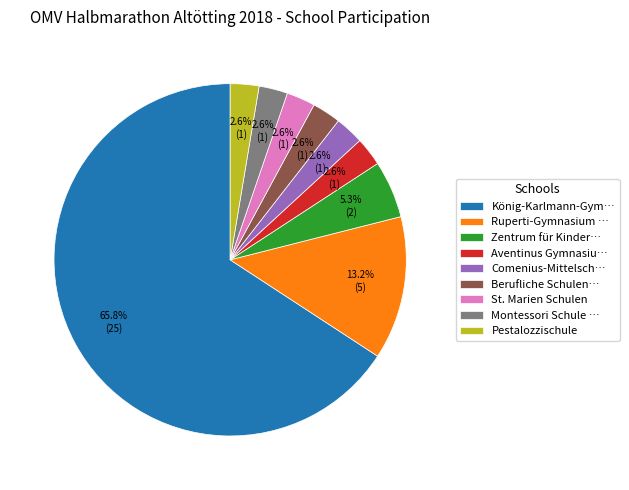

How many segments does this pie chart have?

9